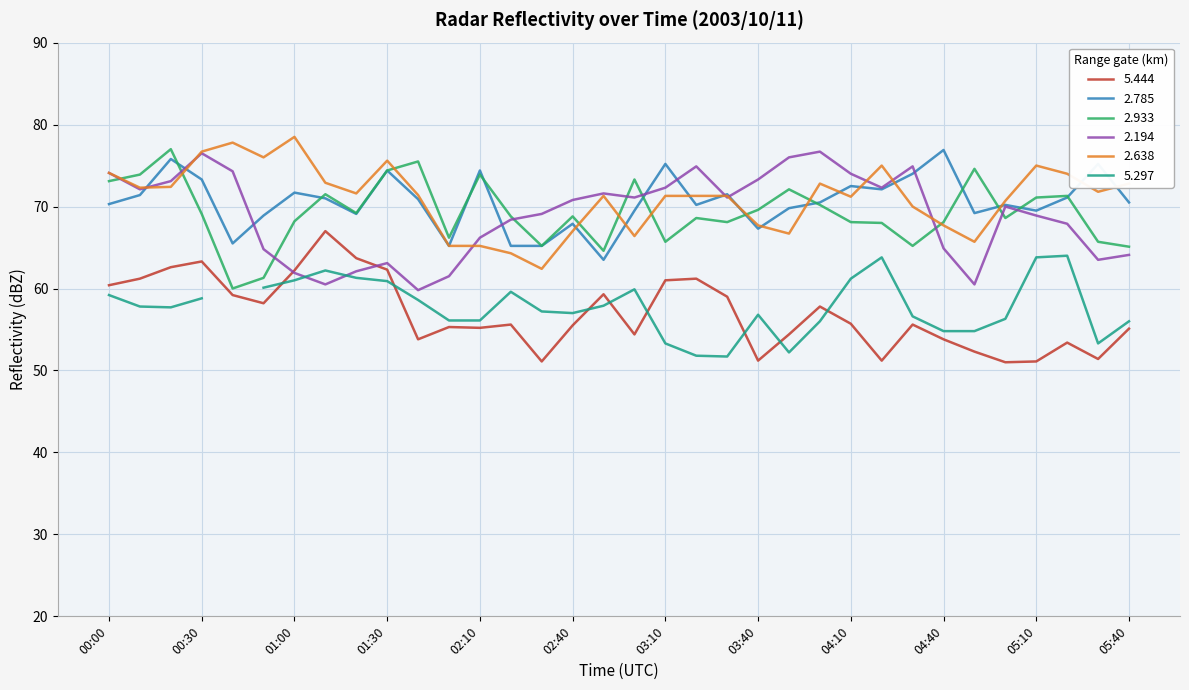

Does the chart display data point markers on the line(s)?

No